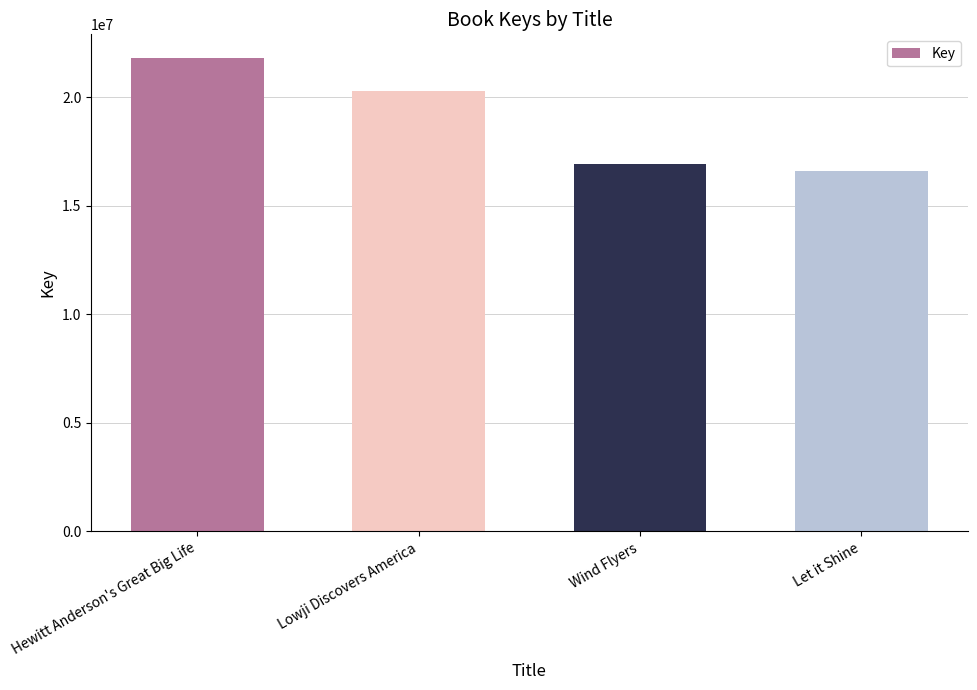

Approximately how many times larger is the value at Wind Flyers compared to Hewitt Anderson's Great Big Life?

0.8